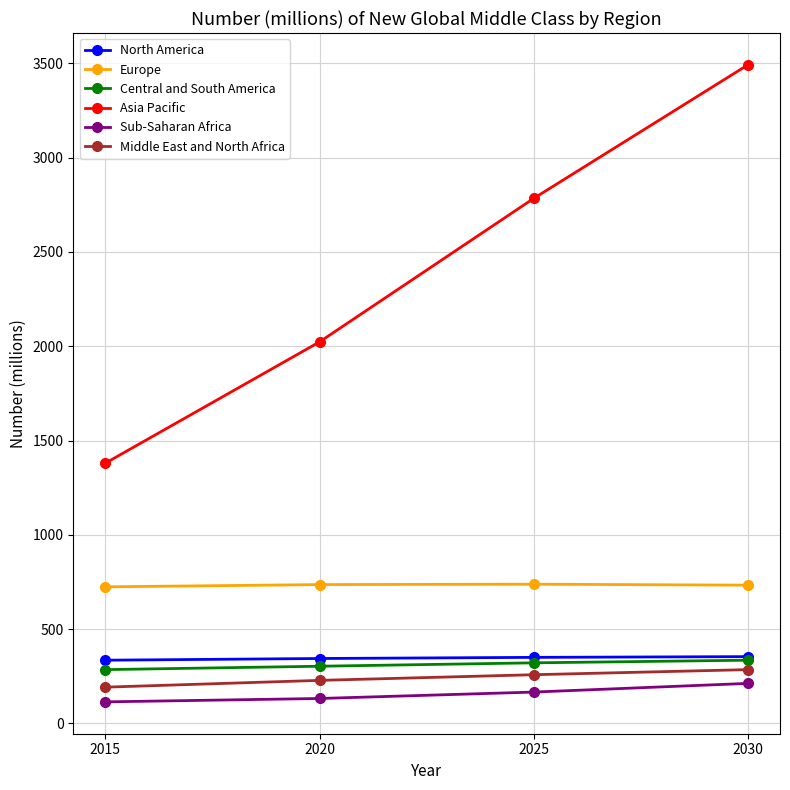

What is the difference between the highest and lowest values at 2015?

1266